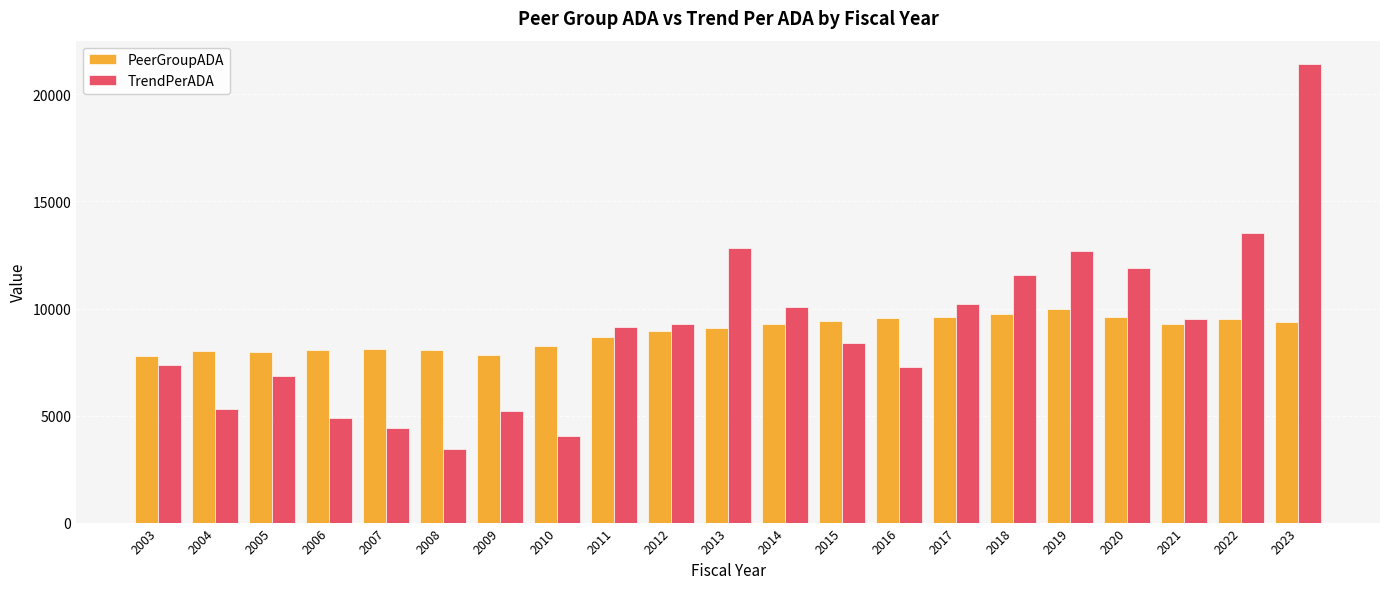

What is the total value across all series at 2021?

18760.1